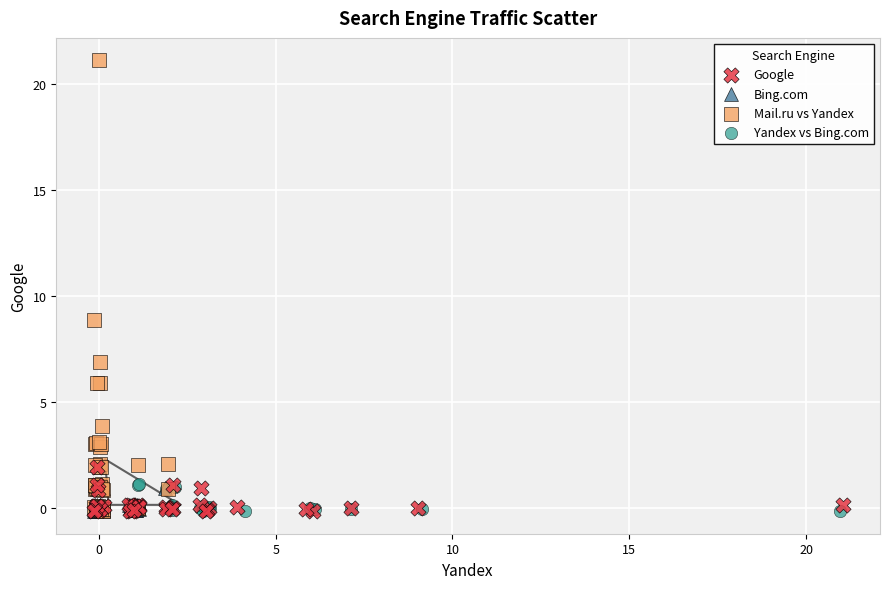

Which series has the largest Y range (max minus min)?

Mail.ru vs Yandex